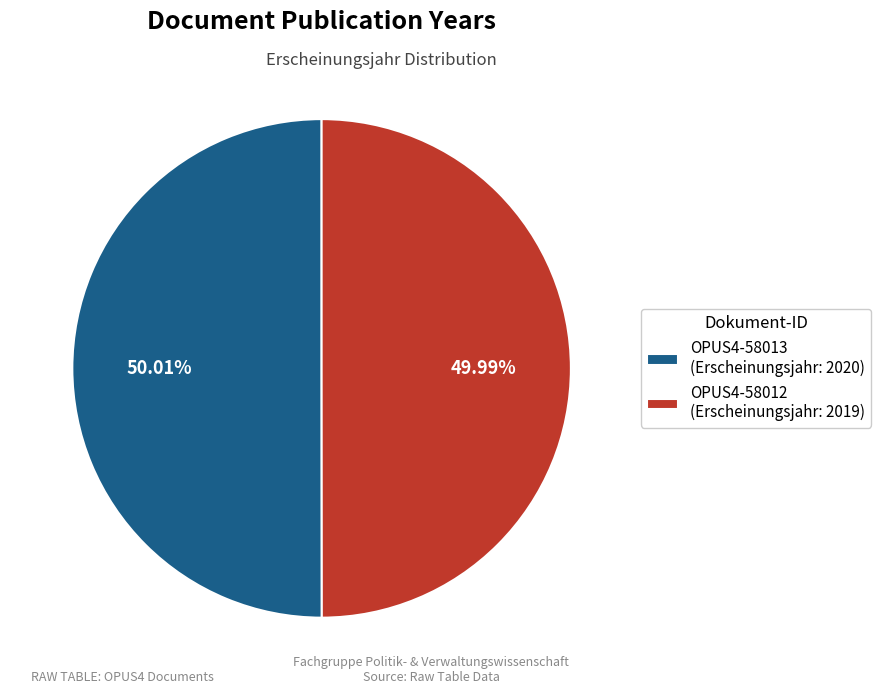

Does any single category account for the majority?

Yes